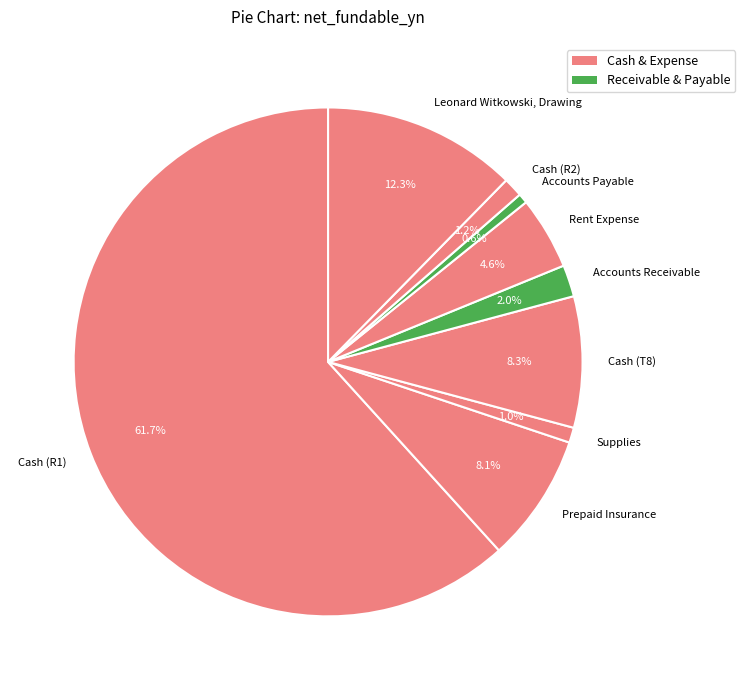

What is the largest slice in the pie chart?

Cash (R1)